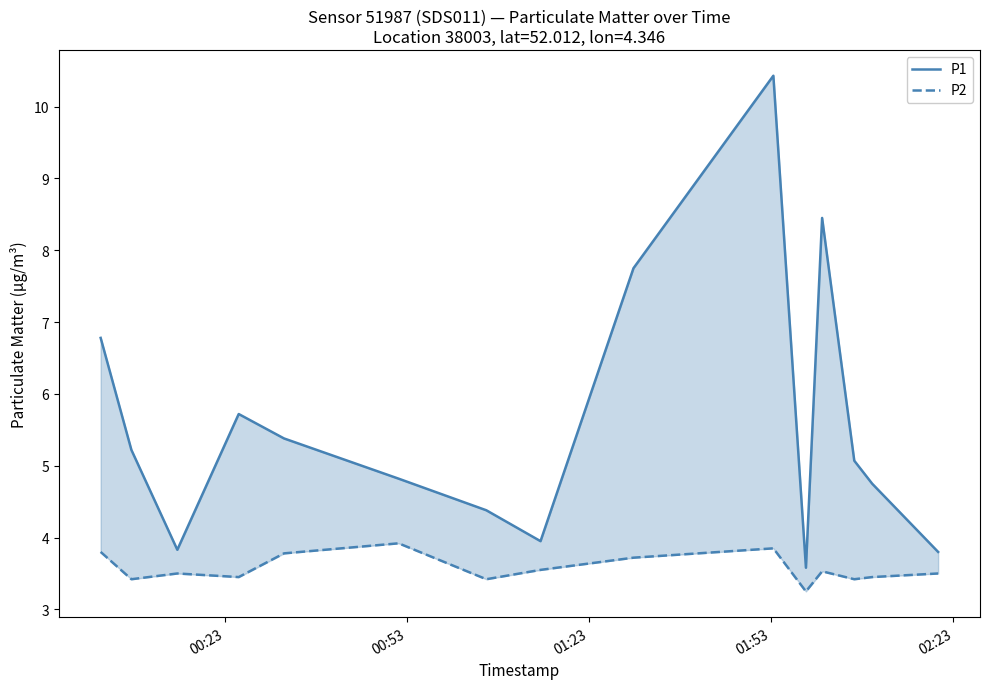

Which series has the widest spread of values?

P1